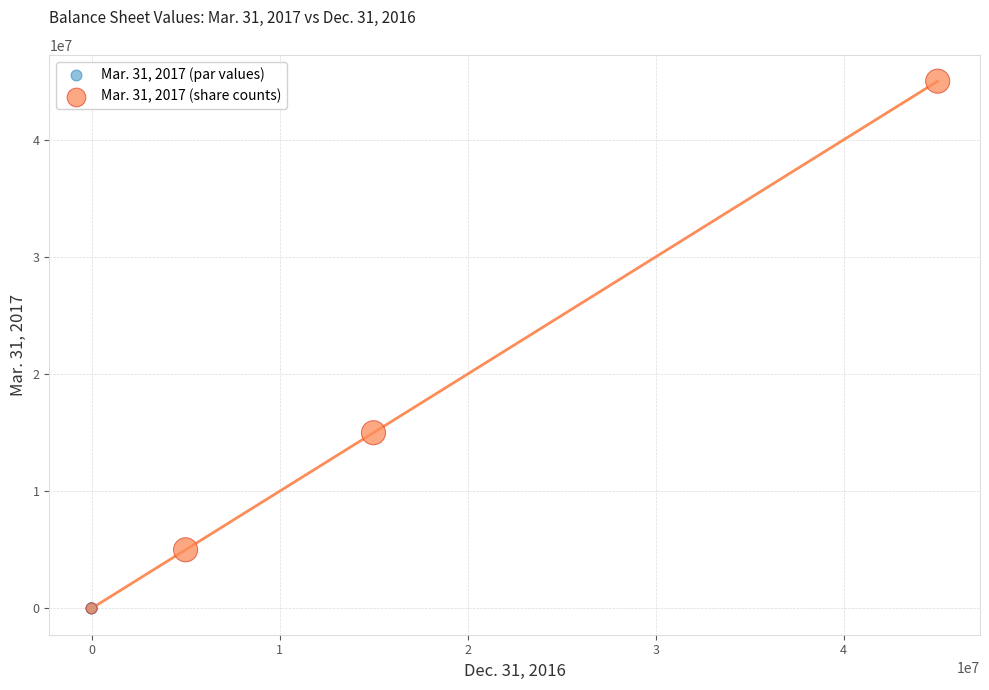

Which series contains the highest Y value?

Mar. 31, 2017 (share counts)